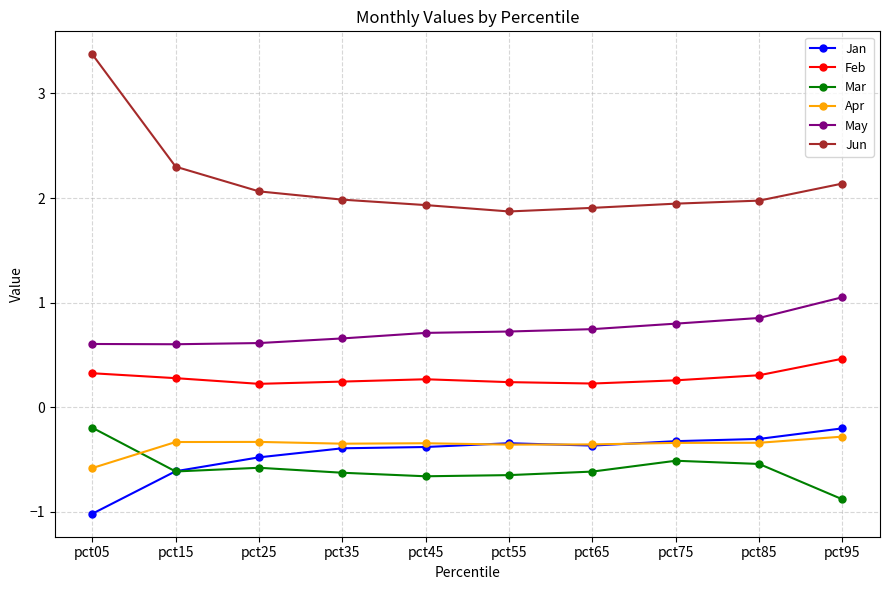

What is the approximate value of Jan at pct65?

-0.4